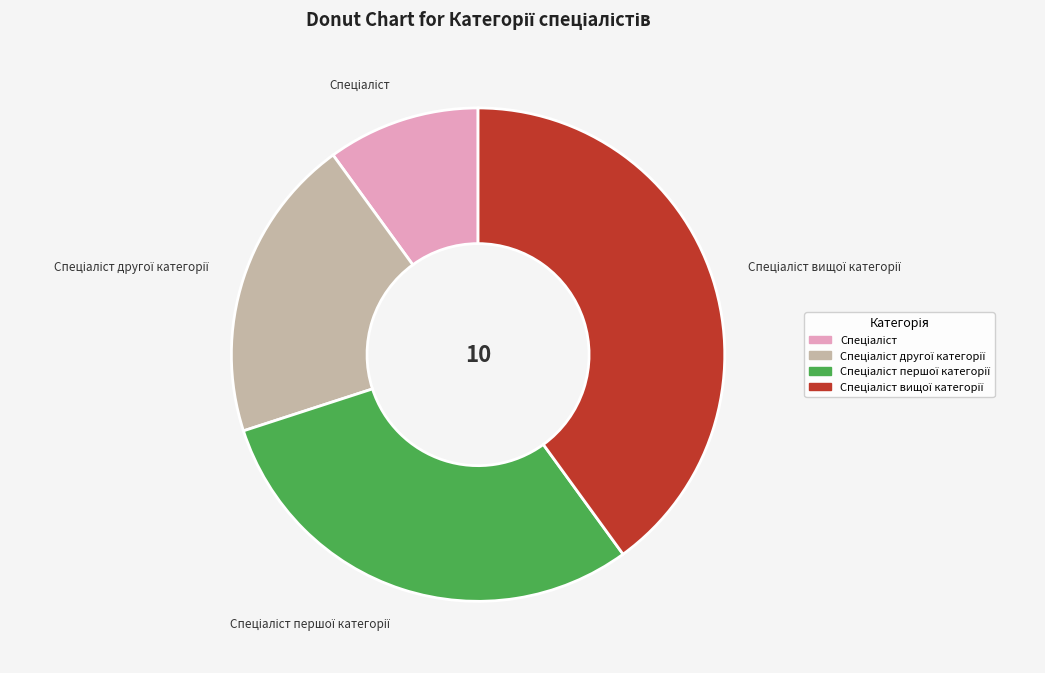

Is there a majority slice in this chart?

No